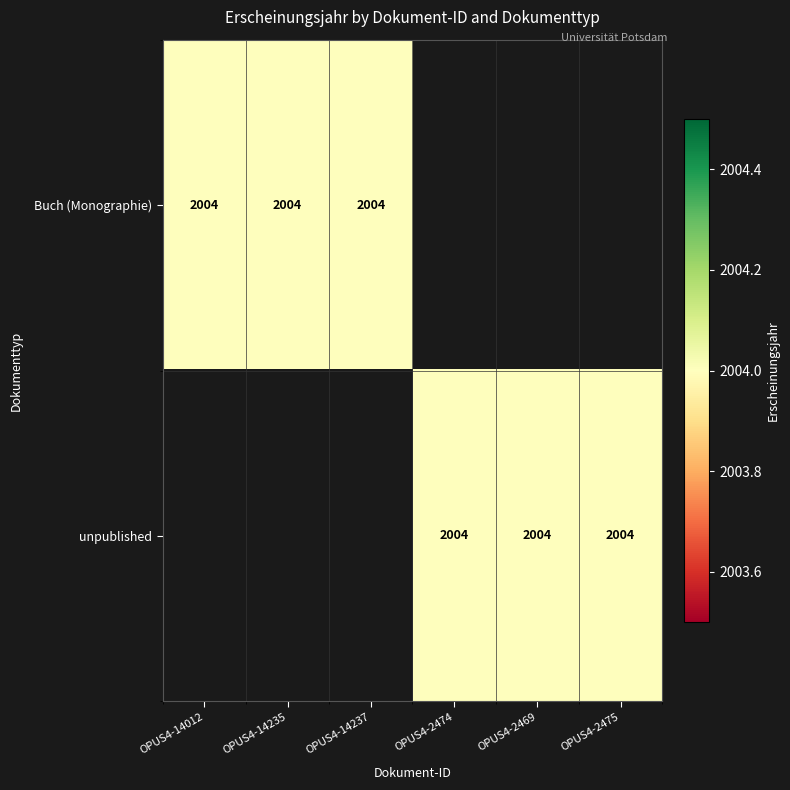

Is it true that unpublished equals 3308 at OPUS4-2469?

False